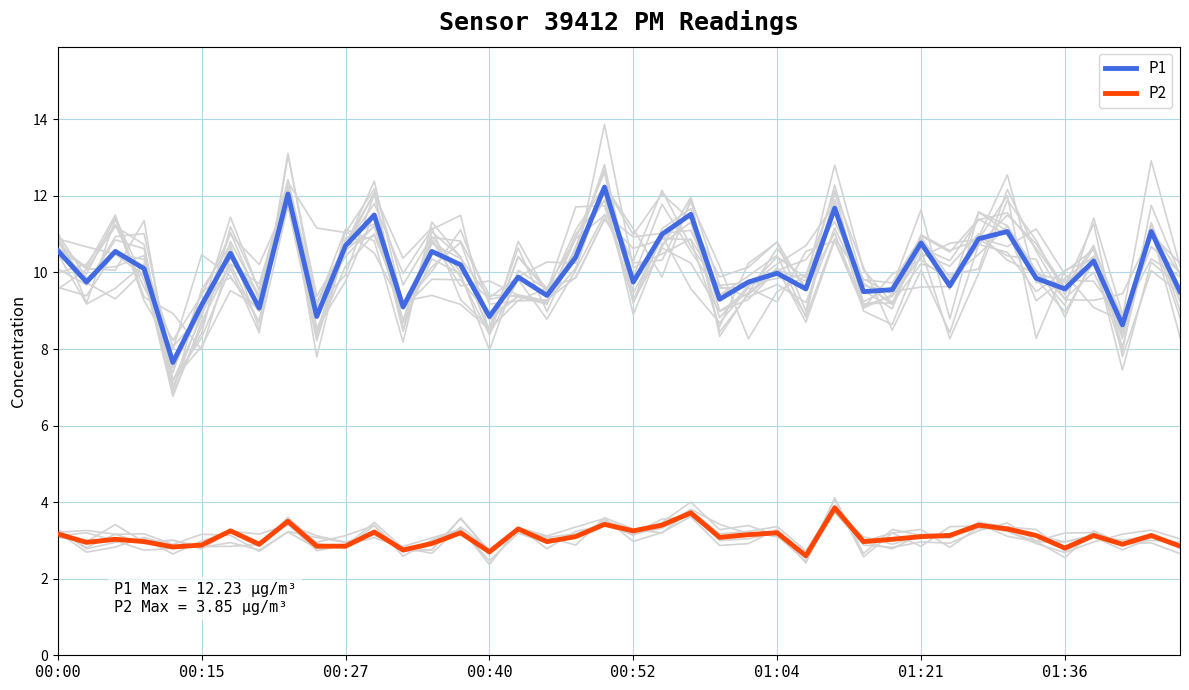

Between 21 and 22, which is larger?

22